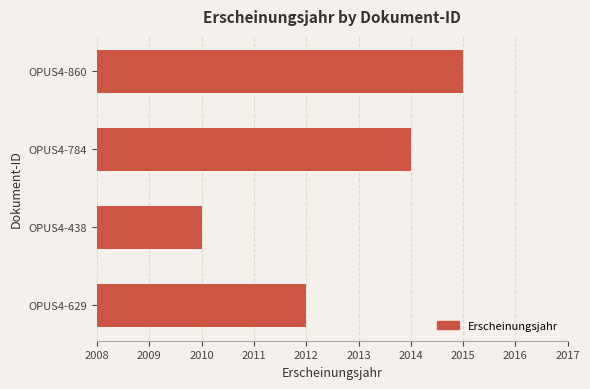

What is the ratio of the value at OPUS4-438 to the value at OPUS4-784?

1.0